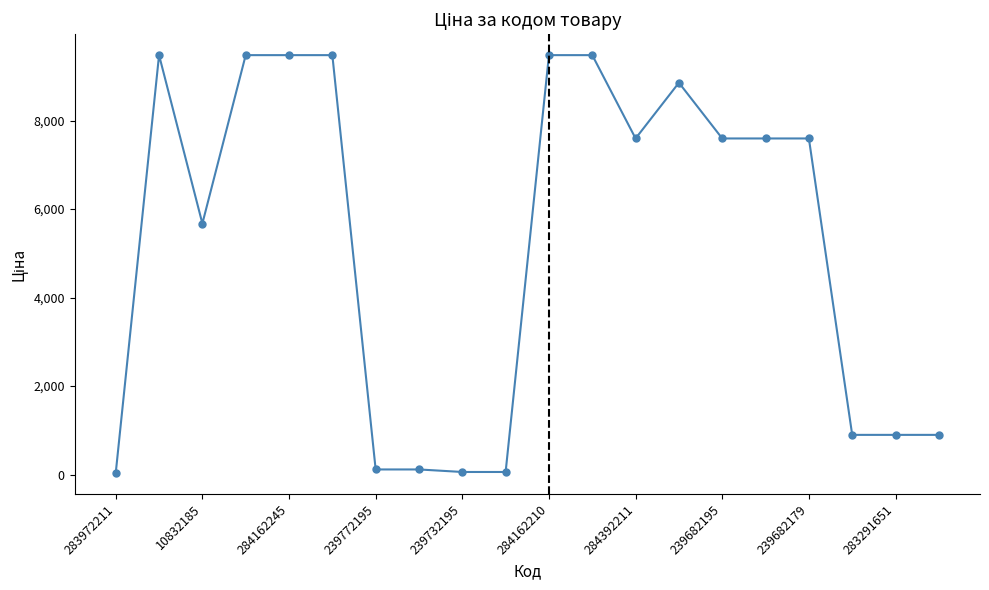

What is the value of the 12th point from the left?

9480.1